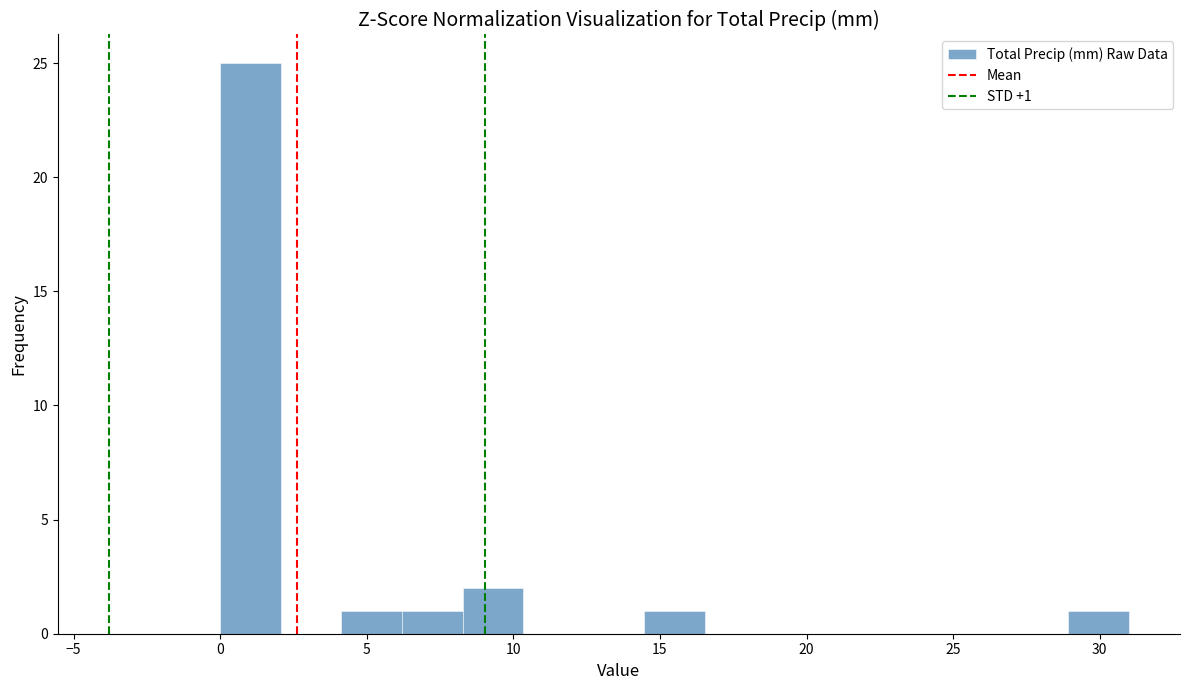

Which range on the x-axis has the tallest bar?

0.0 to 2.0